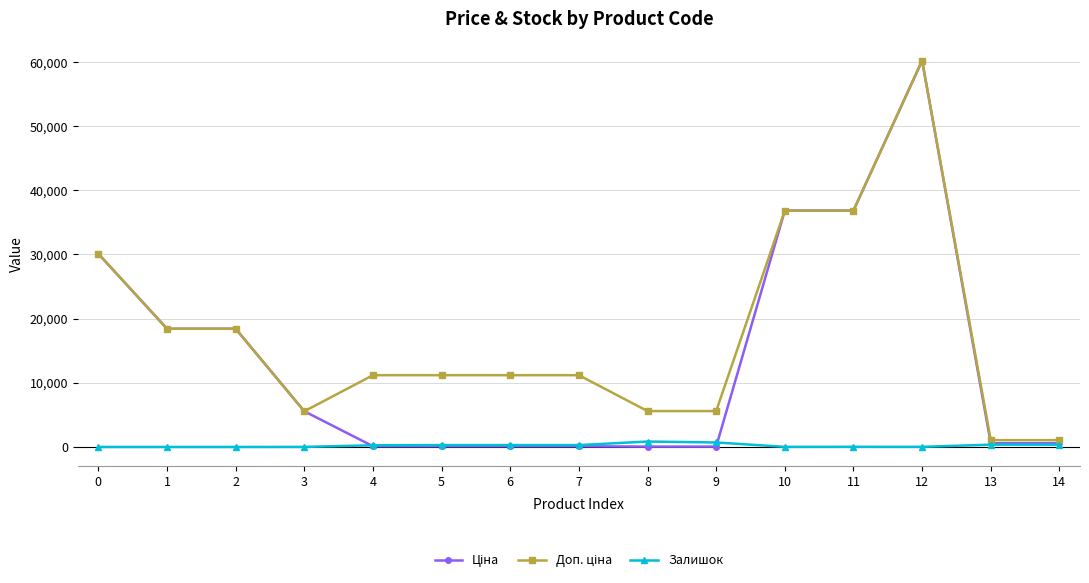

What is the spread (max minus min) of values at 0?

30102.8